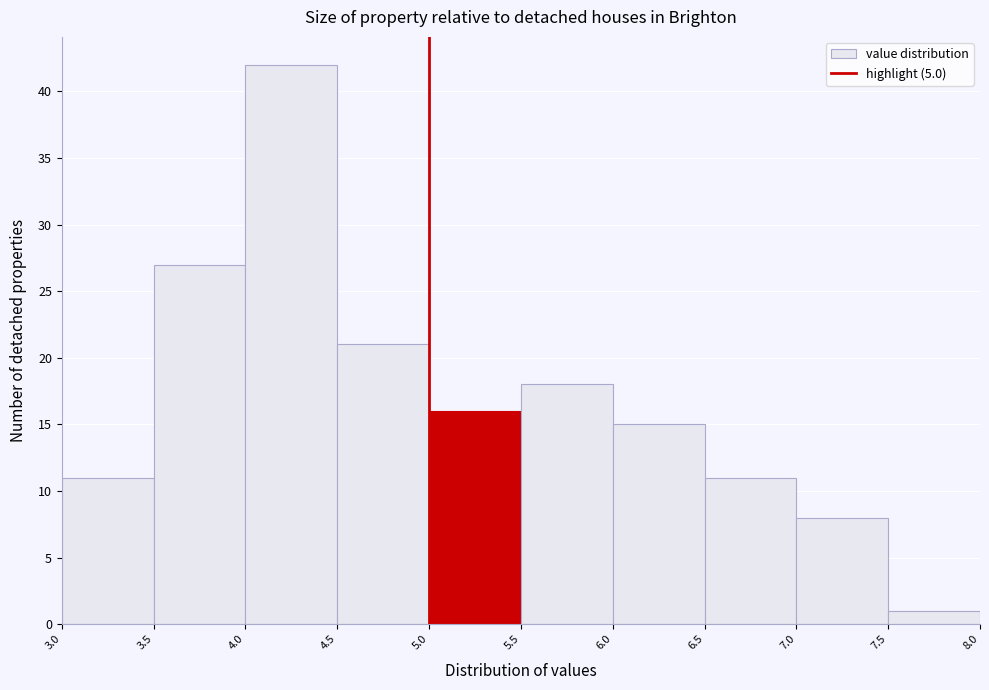

Reading left to right, list every bar in this chart as the range it spans on the x-axis followed by its height. The values are not printed on the chart, so give them approximately, as read against the axis.

3.0 to 3.5: 11
3.5 to 4.0: 27
4.0 to 4.5: 42
4.5 to 5.0: 21
5.0 to 5.5: 16
5.5 to 6.0: 18
6.0 to 6.5: 15
6.5 to 7.0: 11
7.0 to 7.5: 8
7.5 to 8.0: 1